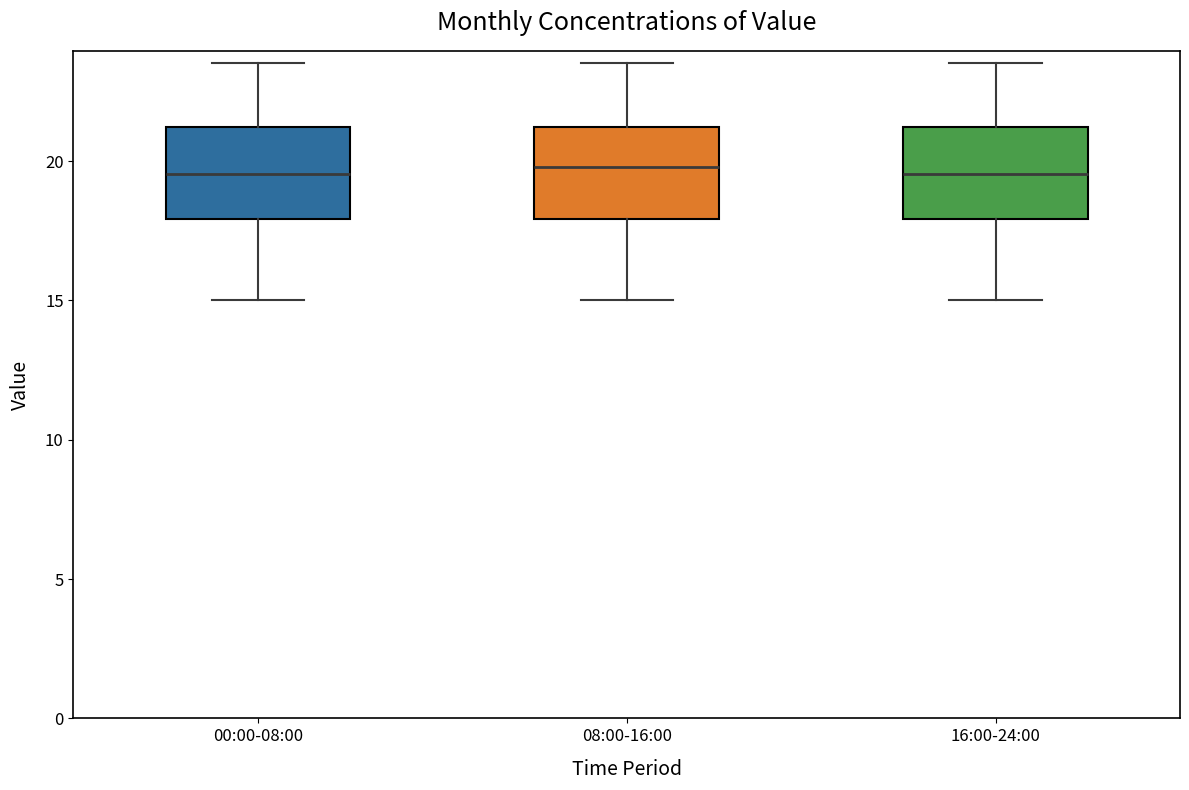

Reading left to right, read every box against the y-axis: the position of its median line, the range the box covers, and the ends of its whiskers. The values are not printed on the chart, so give them approximately, as read against the axis.

00:00-08:00: median 19.5, box 18.0 to 21.0, whiskers 15.0 to 23.5
08:00-16:00: median 20.0, box 18.0 to 21.0, whiskers 15.0 to 23.5
16:00-24:00: median 19.5, box 18.0 to 21.0, whiskers 15.0 to 23.5